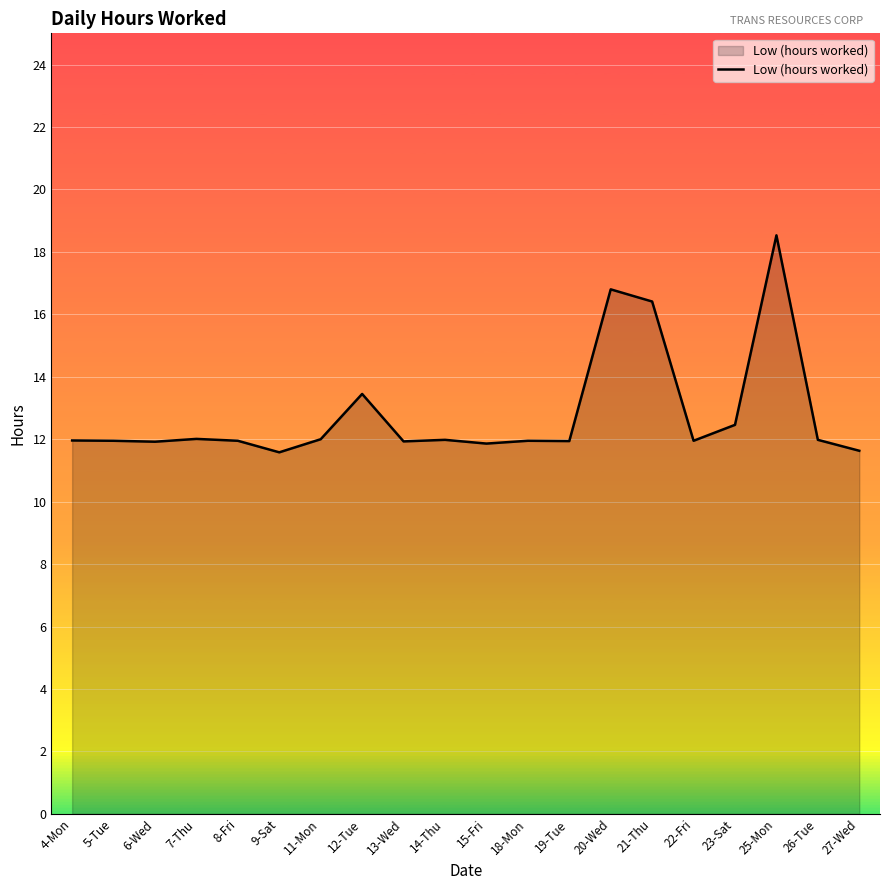

What is the smallest value displayed?

11.6